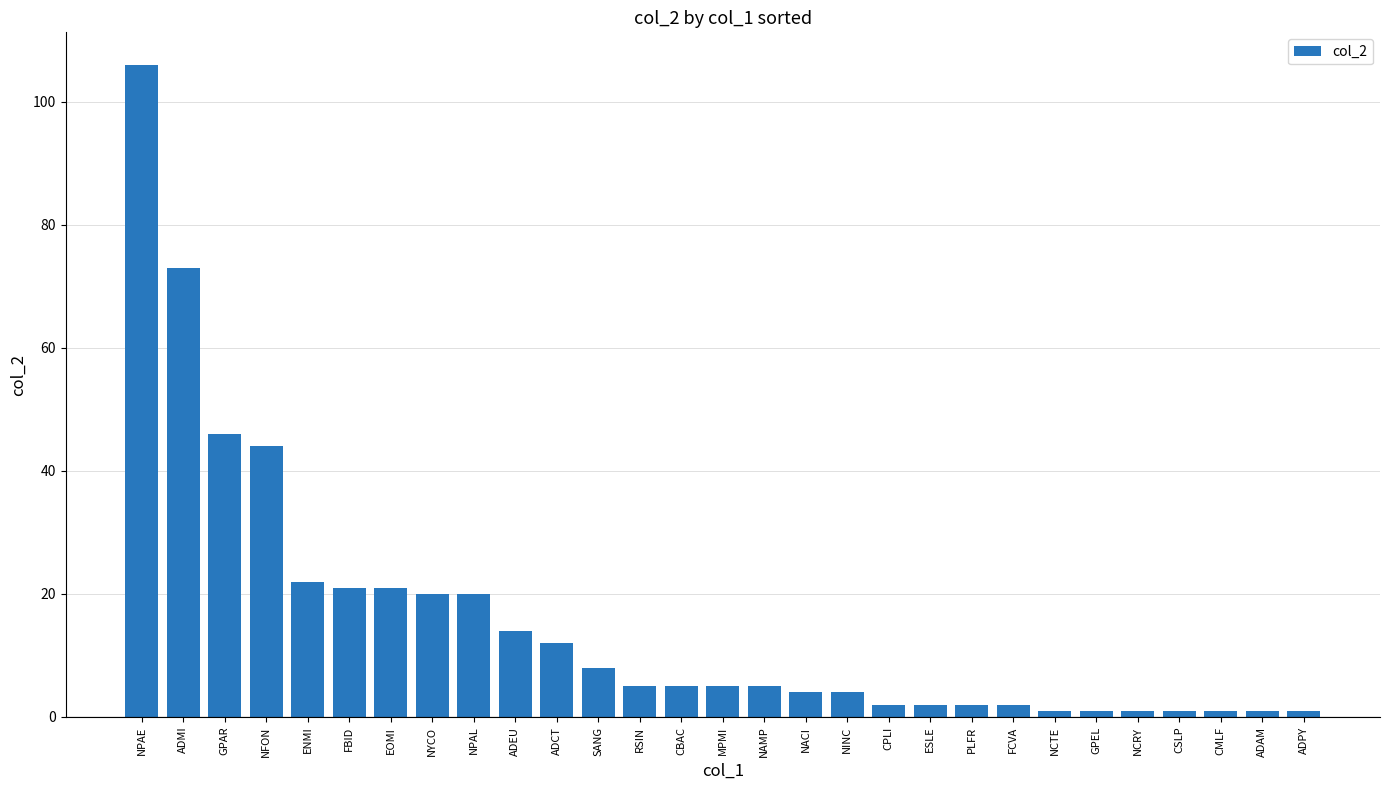

The chart shows a value of 2 at FCVA. True or false?

True